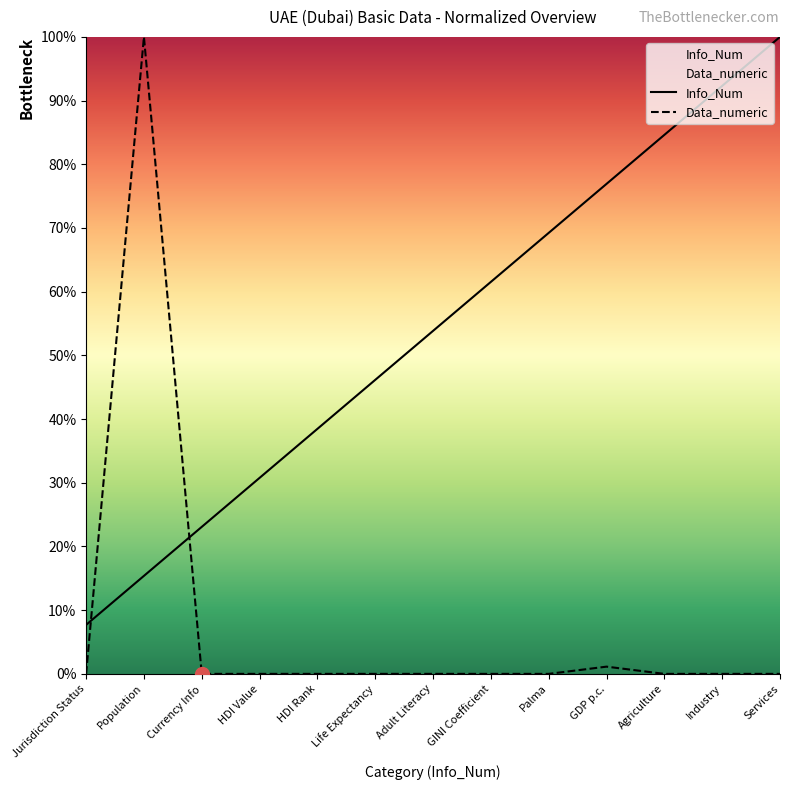

How many intersections are there between Info_Num and Data_numeric?

2